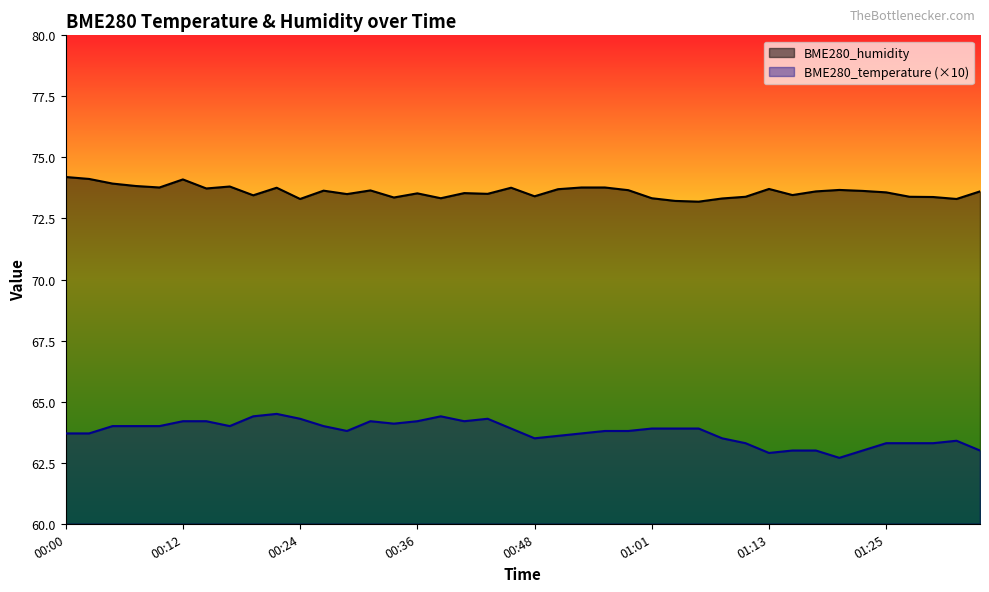

Which series has the largest total across all categories?

BME280_humidity